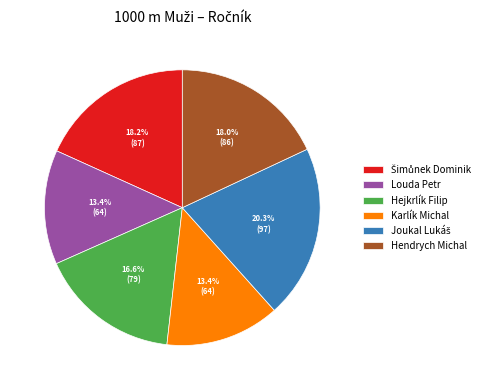

To the nearest percent, what is the difference between the largest and smallest slice percentages?

7%